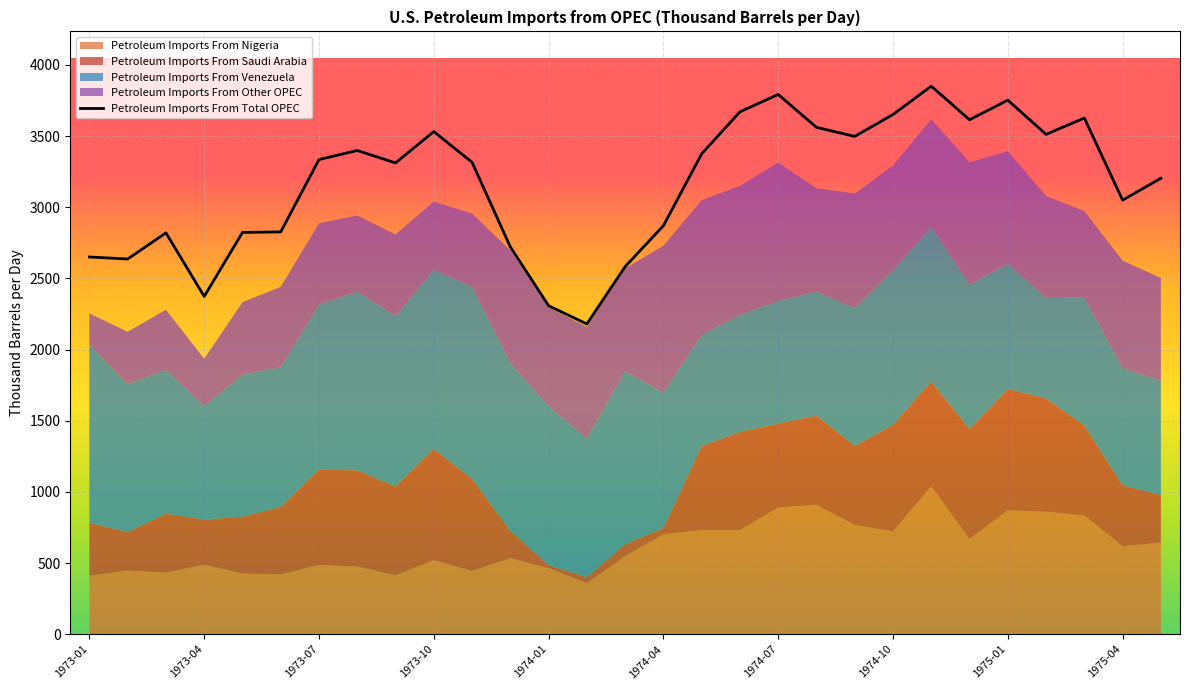

What is the highest value of the Petroleum Imports From Total OPEC series?

3850.7